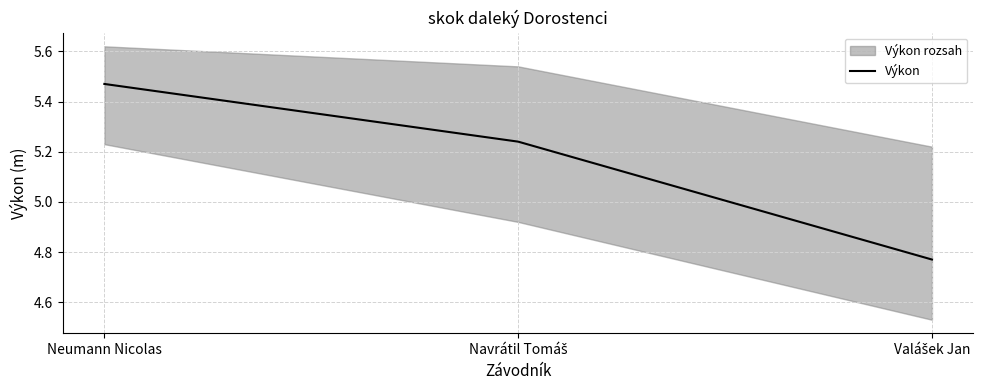

How many lines are shown in the chart?

1